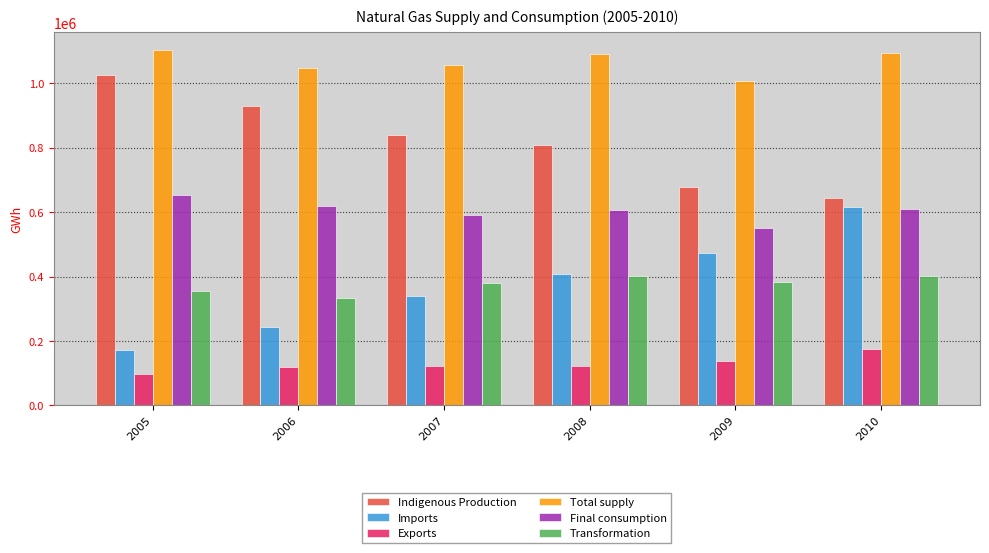

What is the difference between the maximum and minimum values in the Exports series?

80217.9